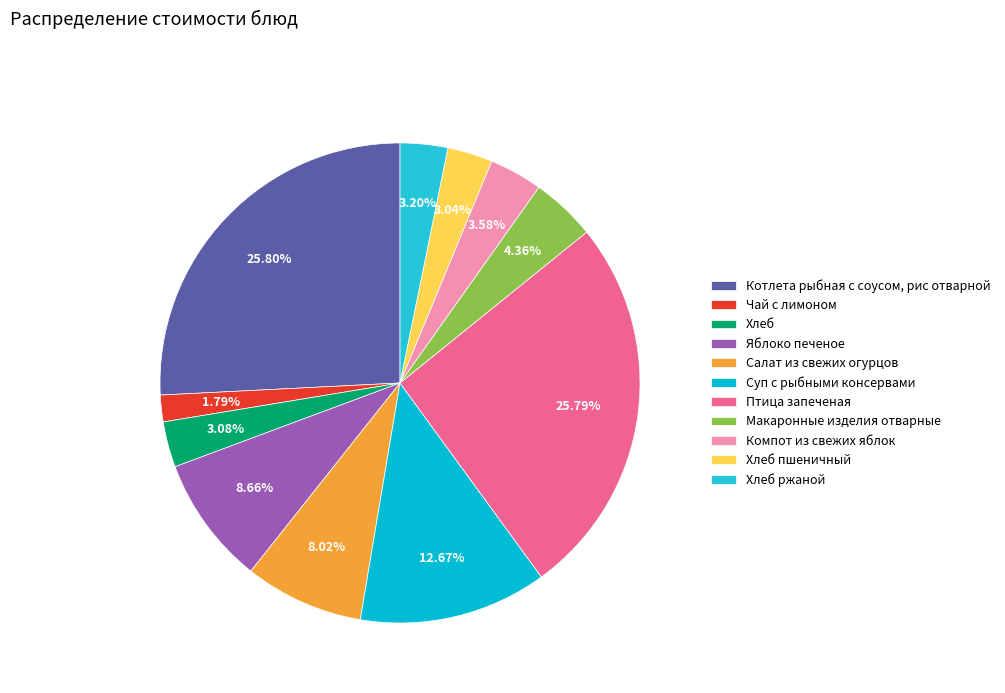

Between Салат из свежих огурцов and Хлеб пшеничный, which is larger?

Салат из свежих огурцов